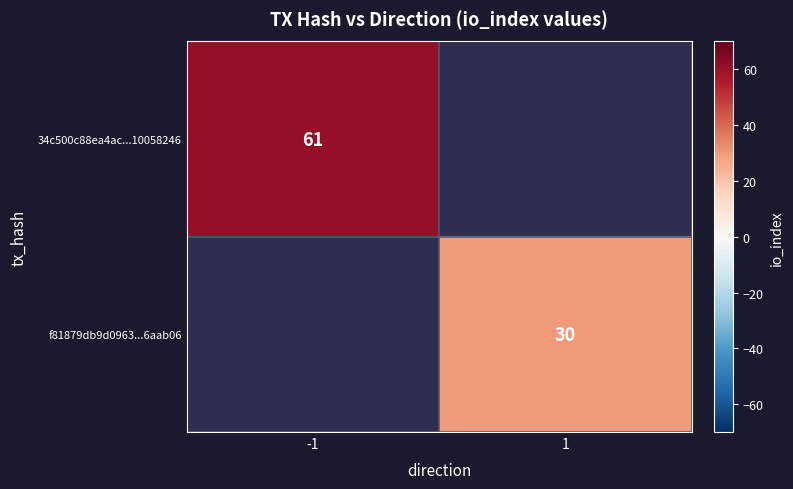

Is it true that f81879db9d0963...6aab06 equals 30 at 1?

True